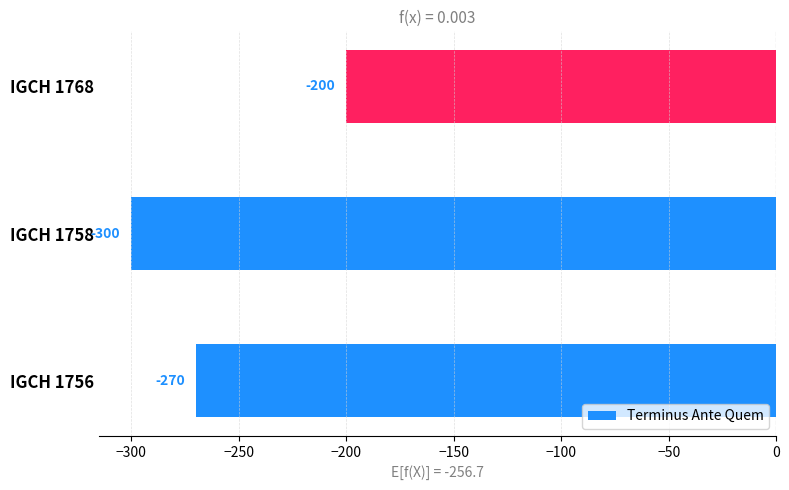

Is it true that the value at IGCH 1758 is -300?

True